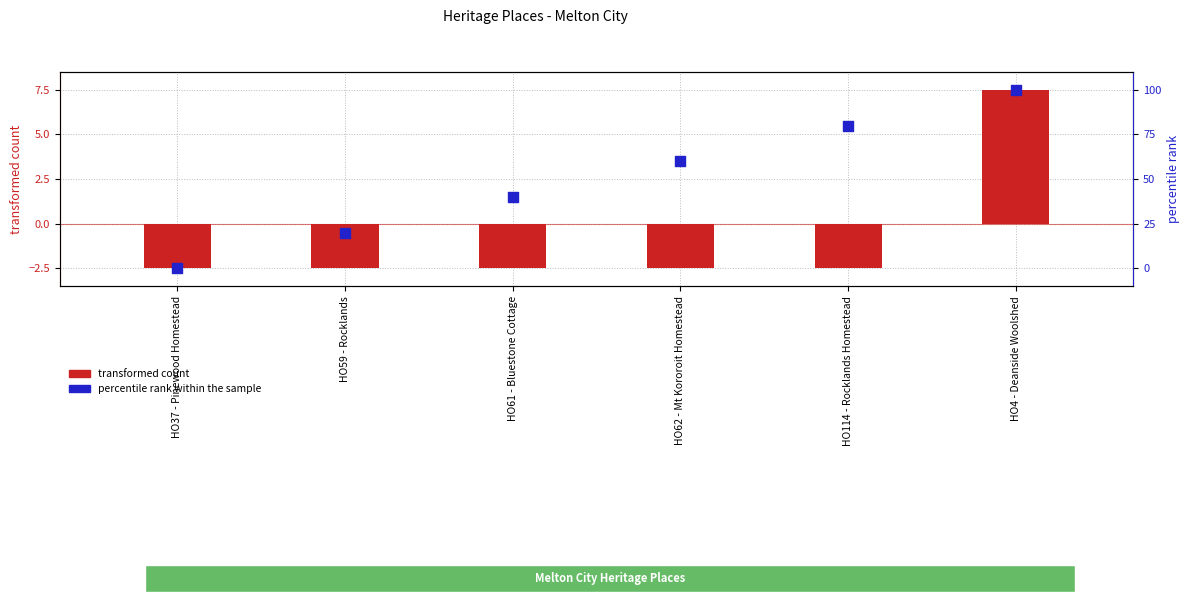

Which series has the largest Y range (max minus min)?

percentile rank within the sample